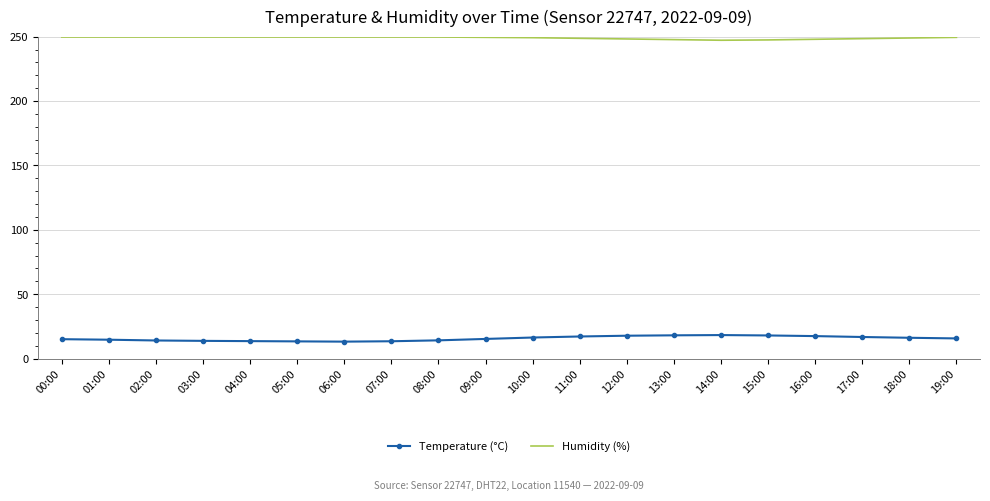

Which series has the widest spread of values?

Temperature (°C)